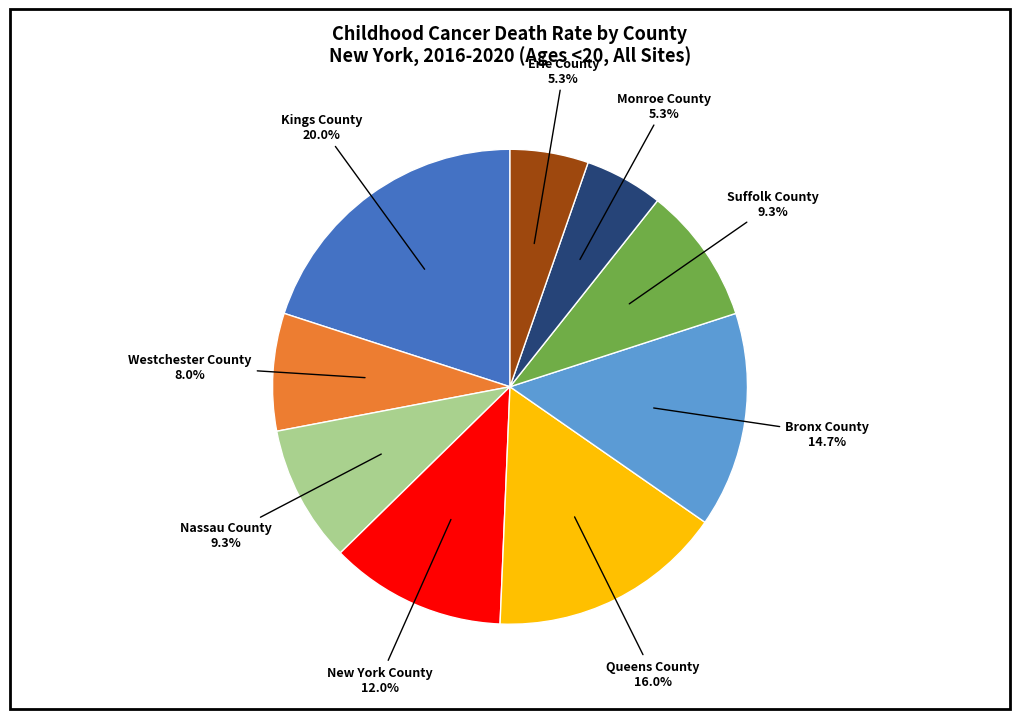

Is there any slice that represents more than half of the pie?

No